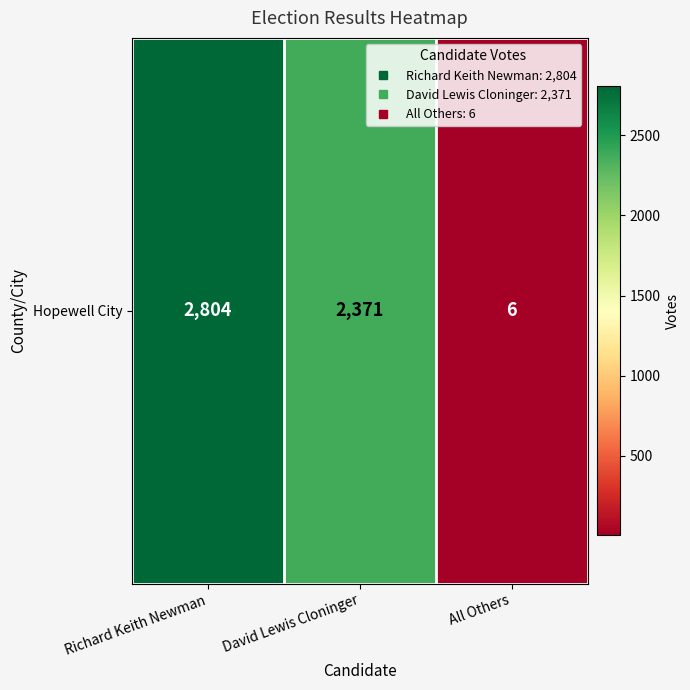

What is the difference between the values at David Lewis Cloninger and All Others?

2365